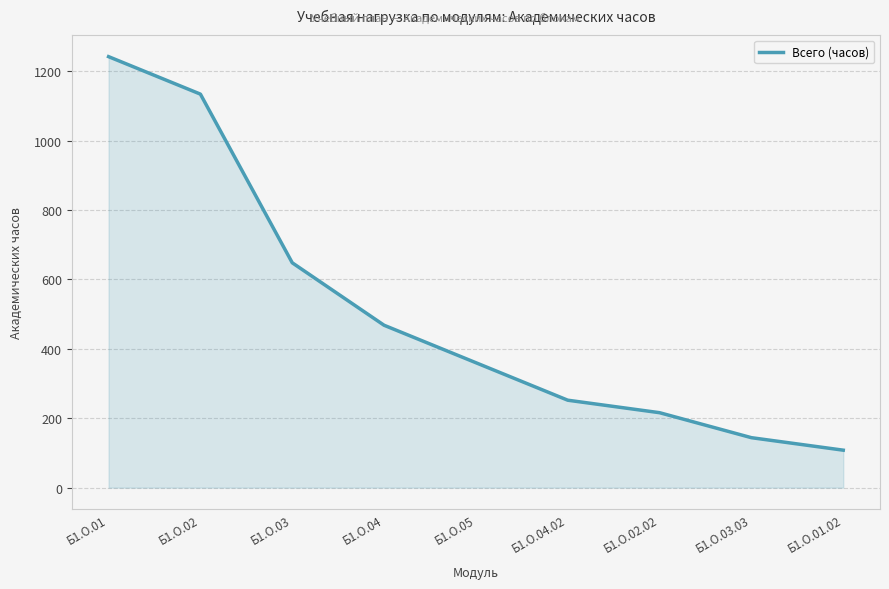

What is the change in value from Б1.О.03 to Б1.О.02.02?

-432